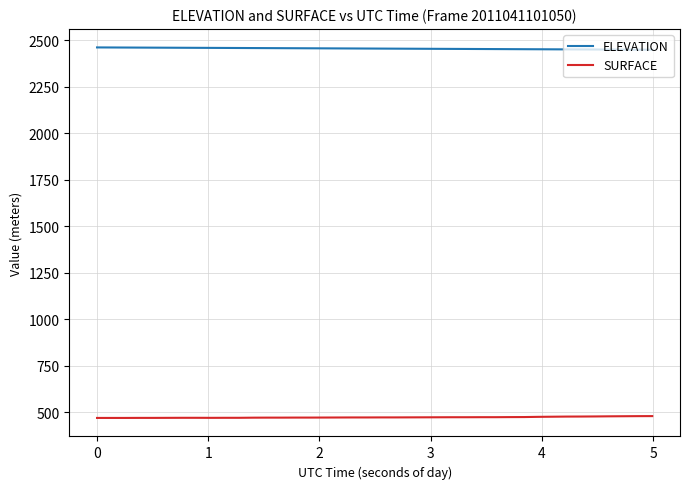

Rank the series by their maximum value, from highest to lowest.

ELEVATION, SURFACE